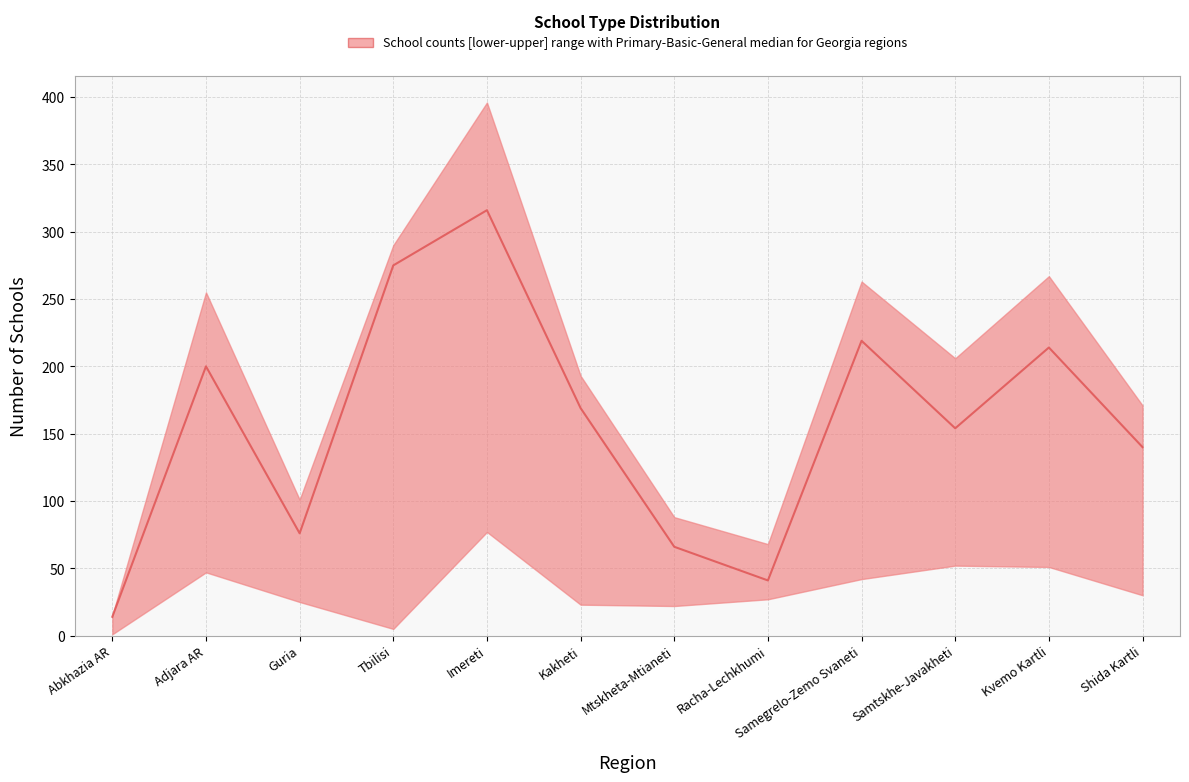

How many interior local peaks does the median series have?

4